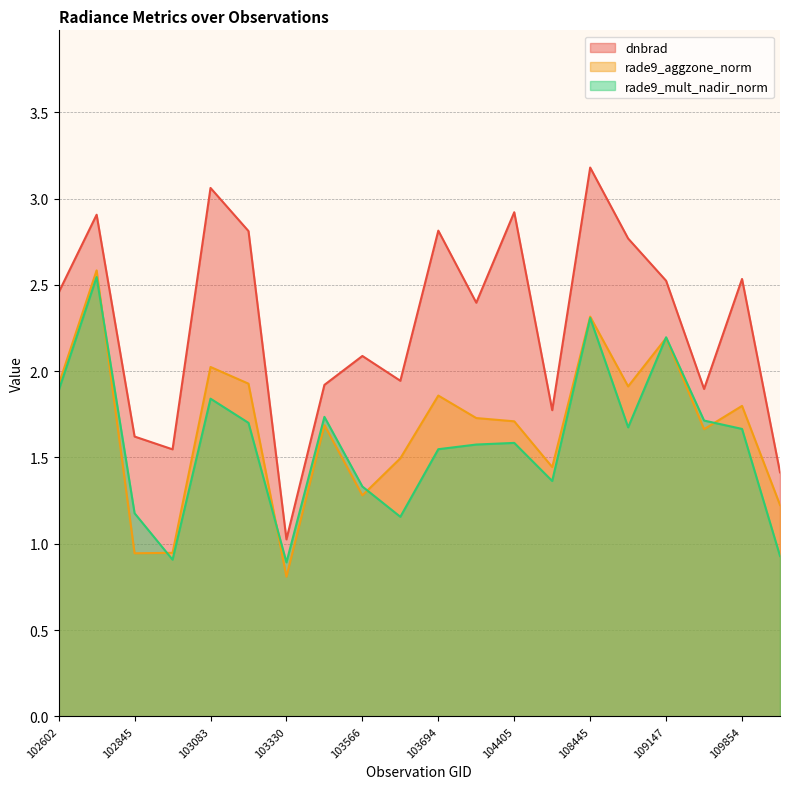

Reading left to right, extract all data points from this chart.

dnbrad: 102602=2.5	102724=2.9	102845=1.6	102964=1.5	103083=3.1	103092=2.8	103330=1.0	103448=1.9	103566=2.1	103686=1.9	103694=2.8	103811=2.4	104405=2.9	104522=1.8	108445=3.2	108802=2.8	109147=2.5	109320=1.9	109854=2.5	115692=1.4
rade9_aggzone_norm: 102602=1.9	102724=2.6	102845=0.9	102964=0.9	103083=2.0	103092=1.9	103330=0.8	103448=1.7	103566=1.3	103686=1.5	103694=1.9	103811=1.7	104405=1.7	104522=1.4	108445=2.3	108802=1.9	109147=2.2	109320=1.7	109854=1.8	115692=1.2
rade9_mult_nadir_norm: 102602=1.9	102724=2.5	102845=1.2	102964=0.9	103083=1.8	103092=1.7	103330=0.9	103448=1.7	103566=1.3	103686=1.2	103694=1.5	103811=1.6	104405=1.6	104522=1.4	108445=2.3	108802=1.7	109147=2.2	109320=1.7	109854=1.7	115692=0.9